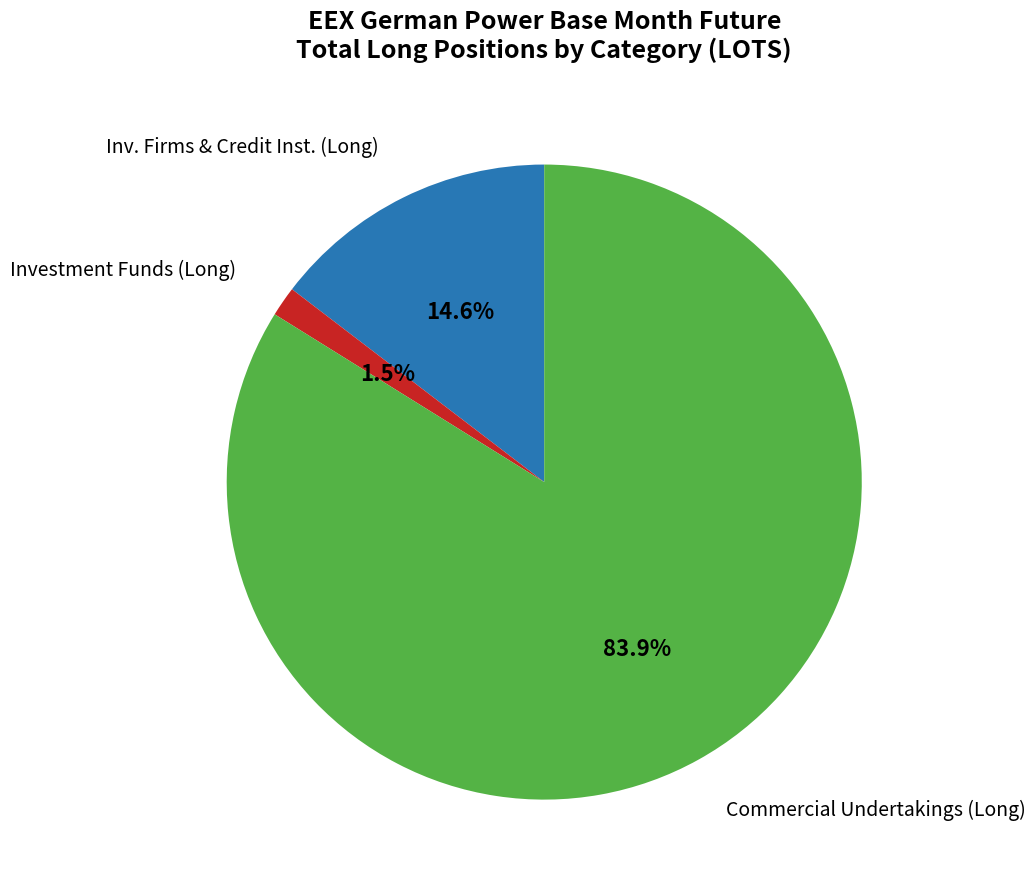

Is there any slice that represents more than half of the pie?

Yes